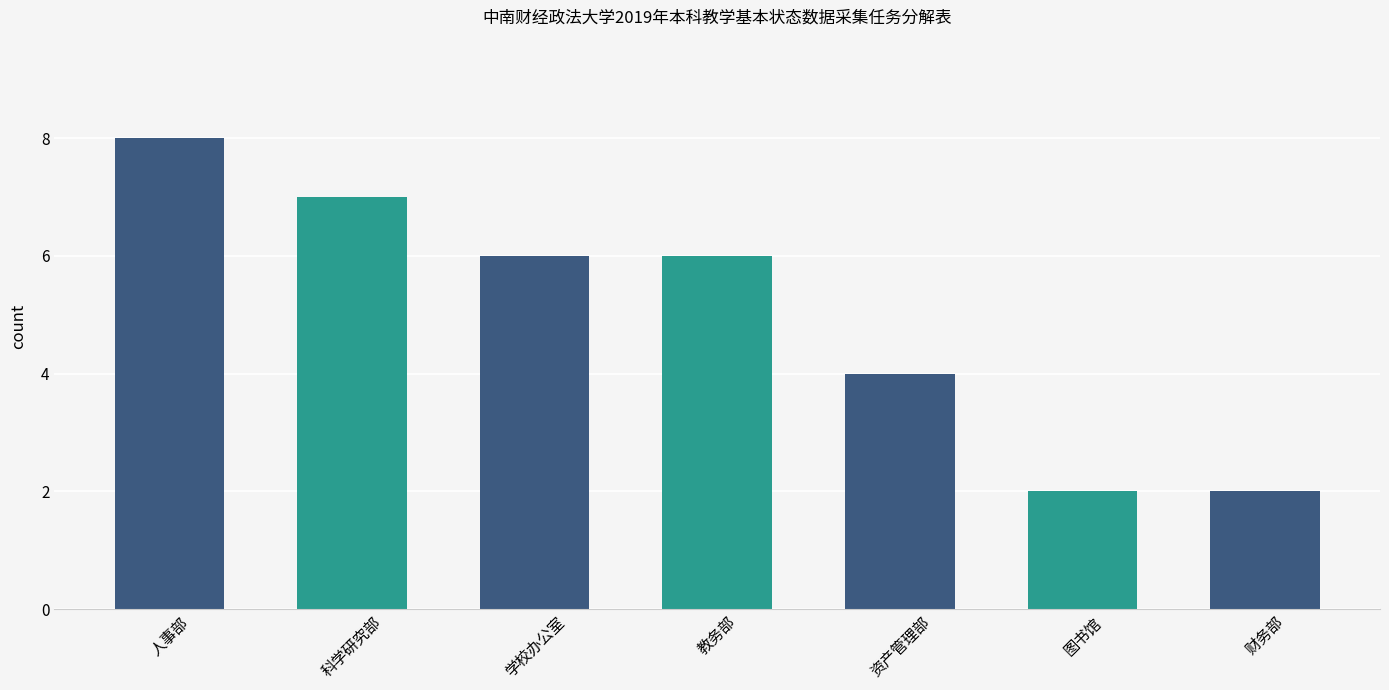

What is the smallest value displayed?

2